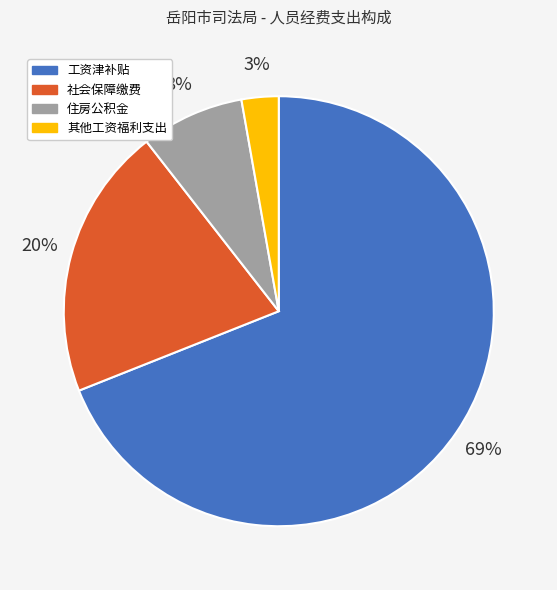

To the nearest percent, what is the average slice percentage?

25%